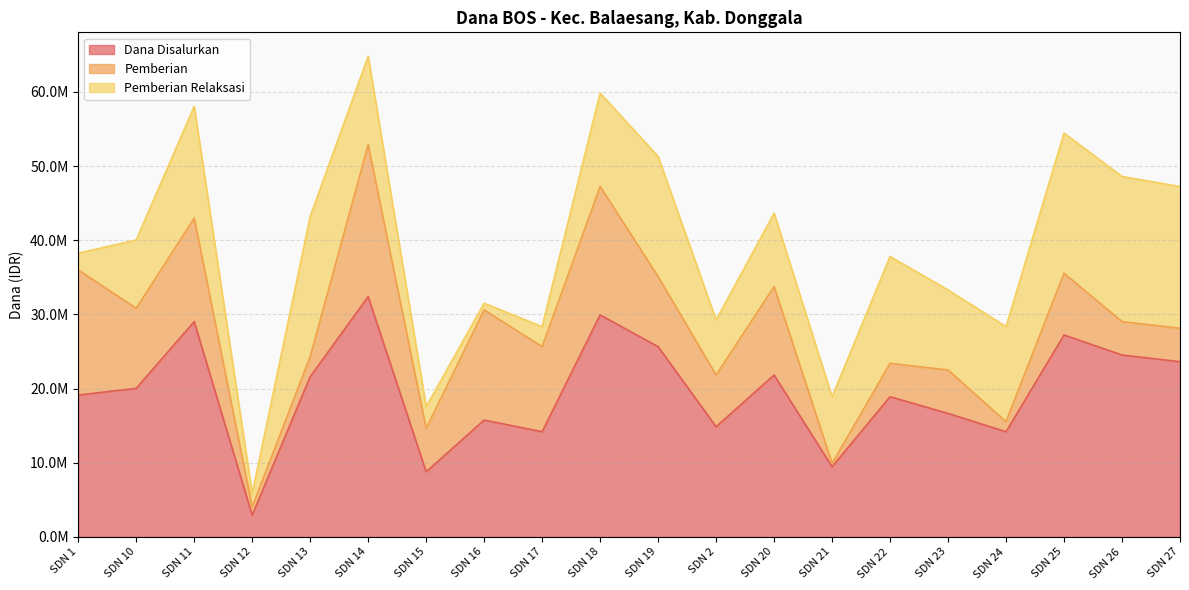

At which category is the sum across all series the highest?

SDN 14